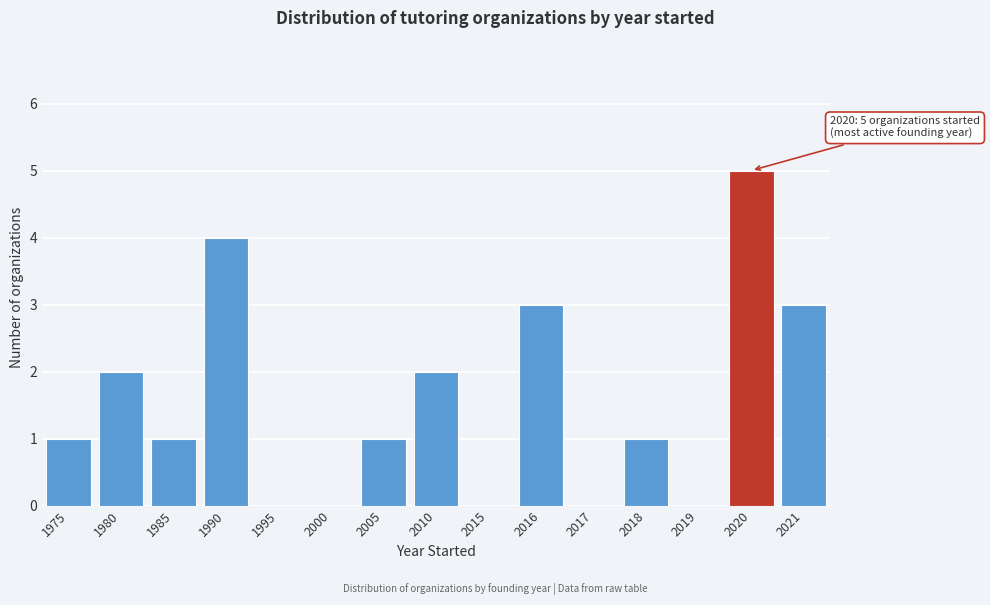

Reading right to left, extract all data points from this chart.

2021=3	2020=5	2019=0	2018=1	2017=0	2016=3	2015=0	2010=2	2005=1	2000=0	1995=0	1990=4	1985=1	1980=2	1975=1